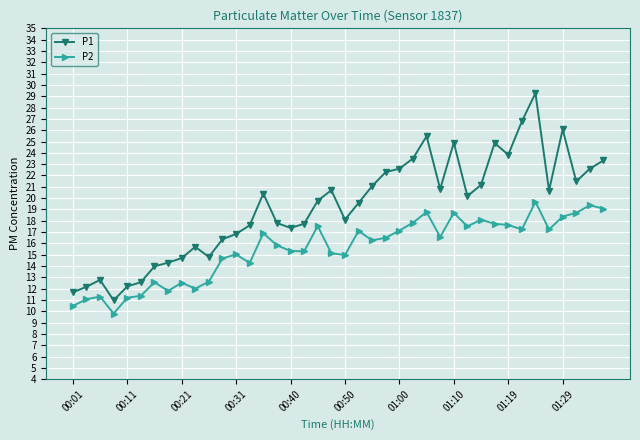

What is the value of the P2 point at the 13th from the left?

15.0